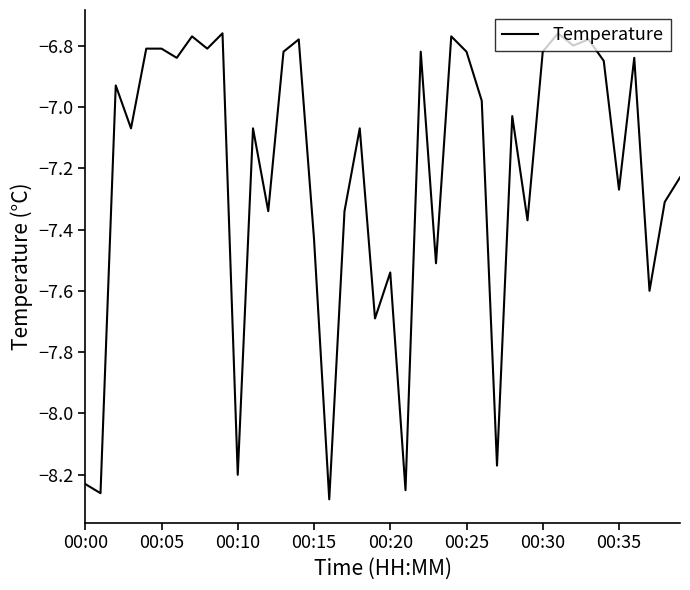

What is the difference between the maximum and minimum values?

1.5